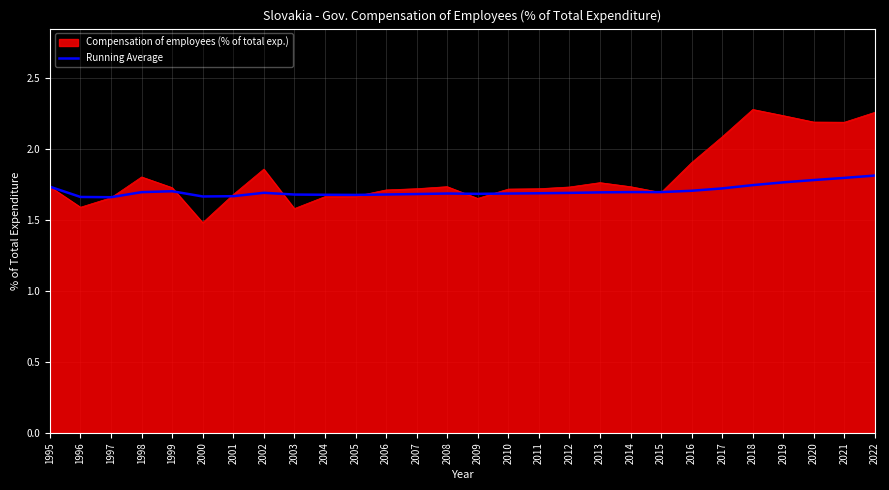

Which label corresponds to the smallest value in the chart?

2000